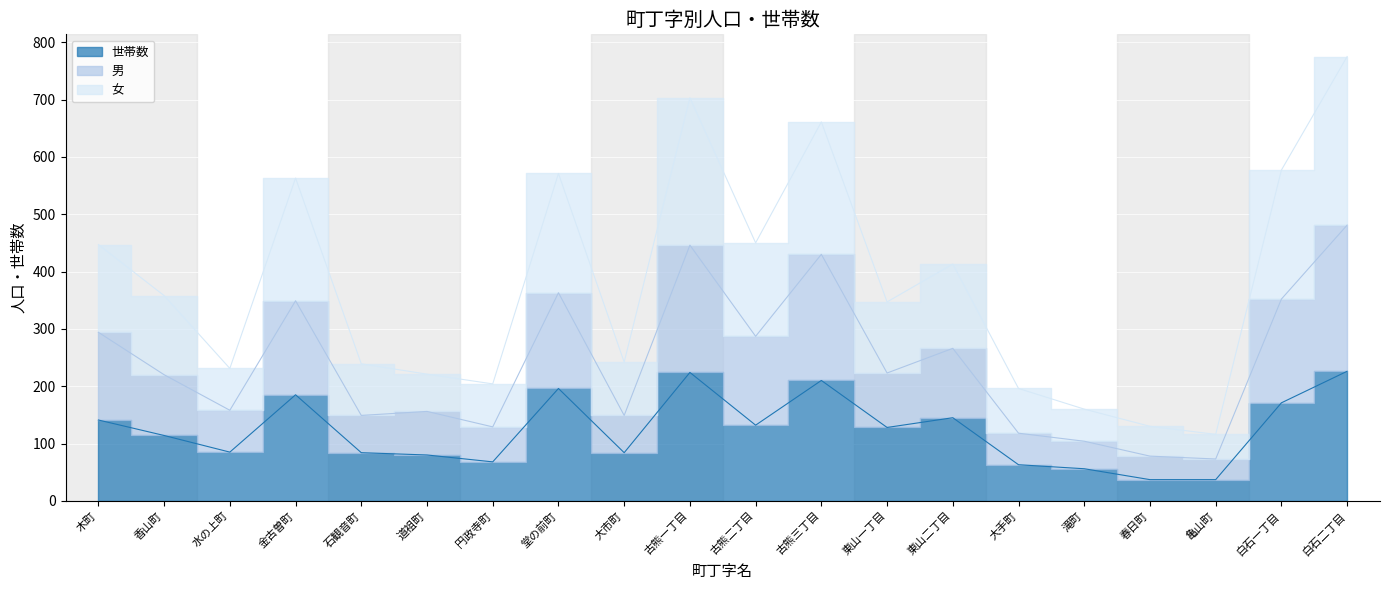

Between 木町 and 古熊二丁目, which series saw the biggest shift?

世帯数